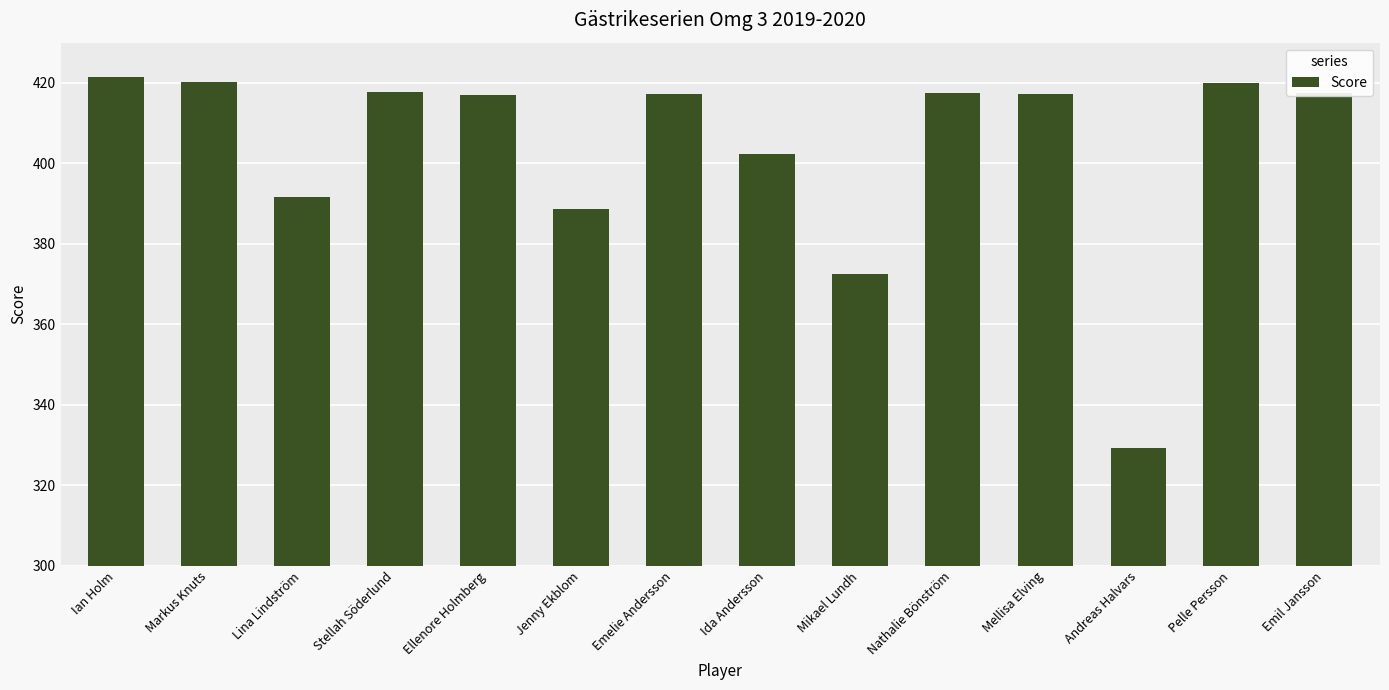

What is the maximum value shown in the chart?

421.5